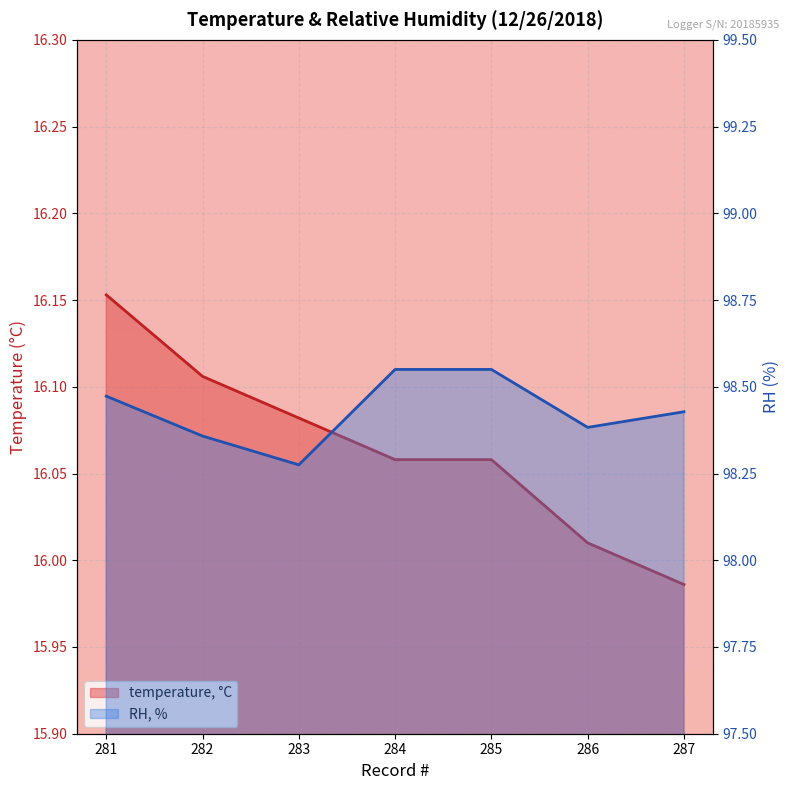

List the labels in order of temperature, °C value, smallest first.

287, 286, 284, 285, 283, 282, 281